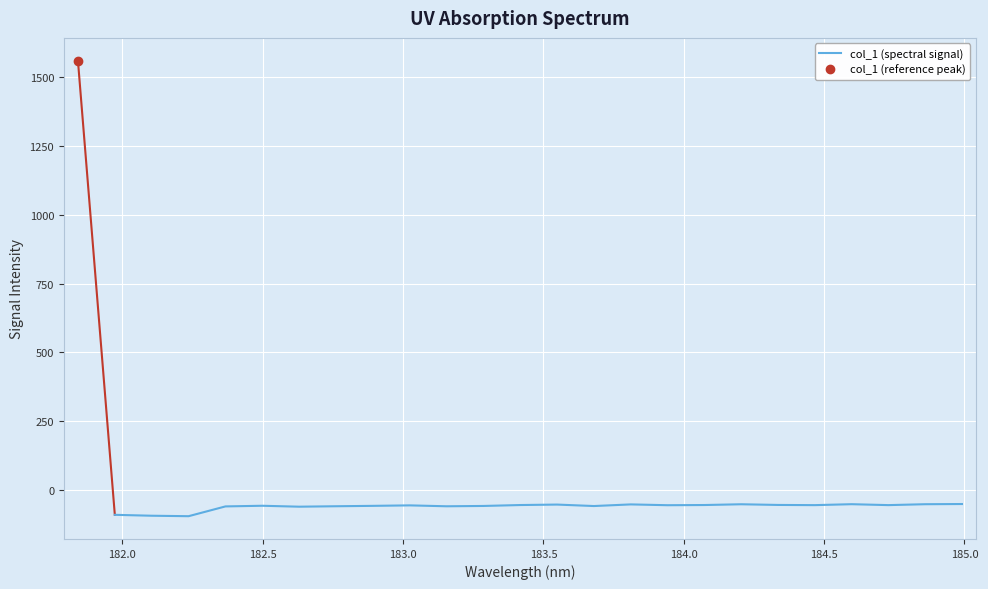

What is the maximum value for col_1 (spectral signal)?

-52.0